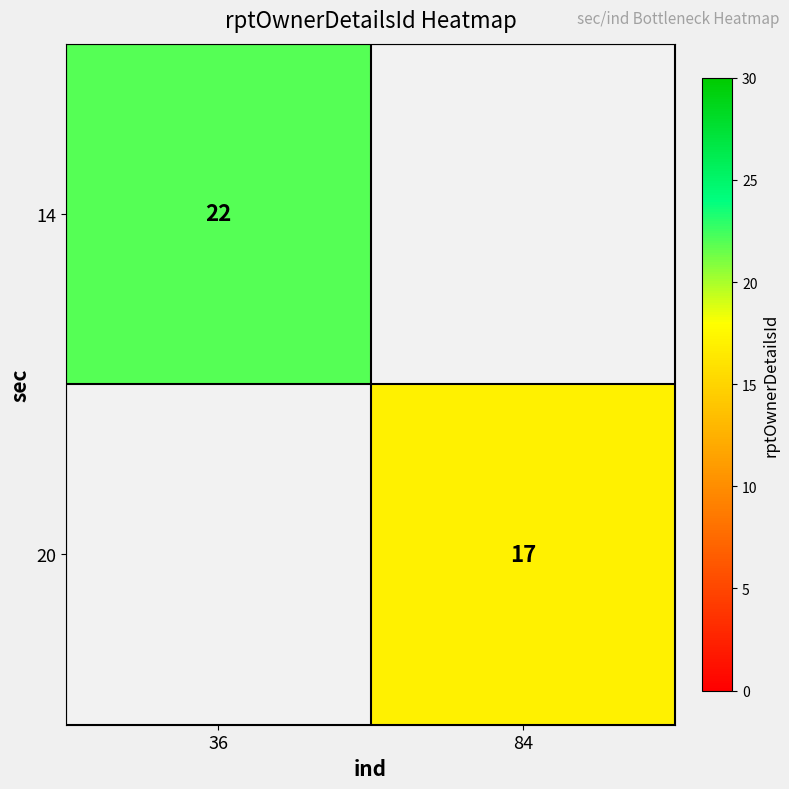

The 14 series shows 29 at 36. True or false?

False